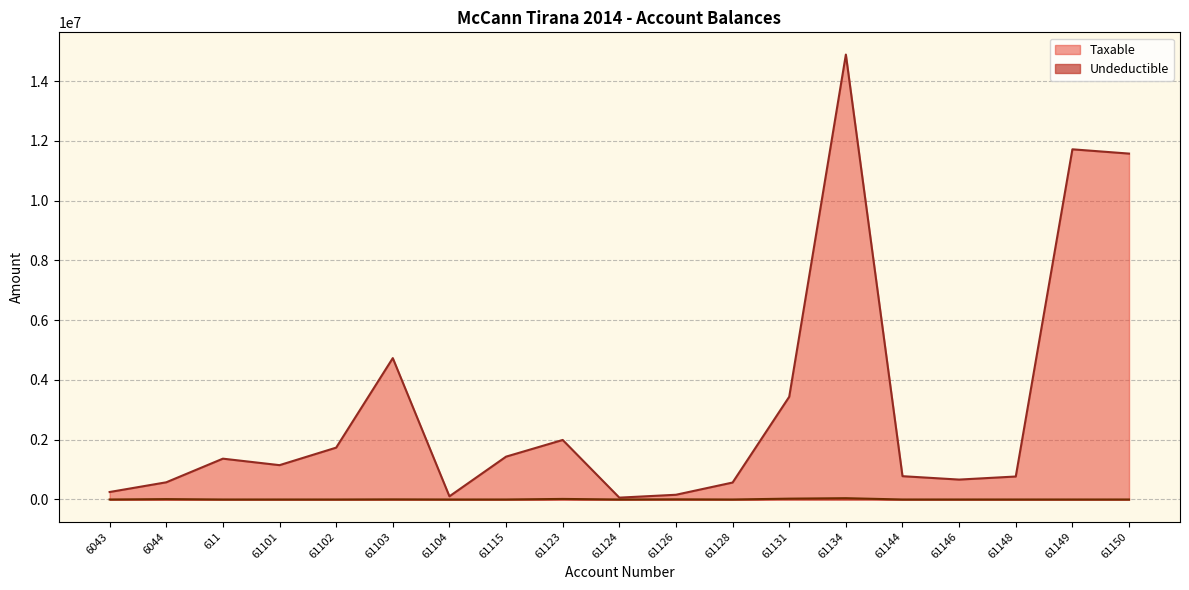

Rank the series by their maximum value, from highest to lowest.

Taxable, Undeductible